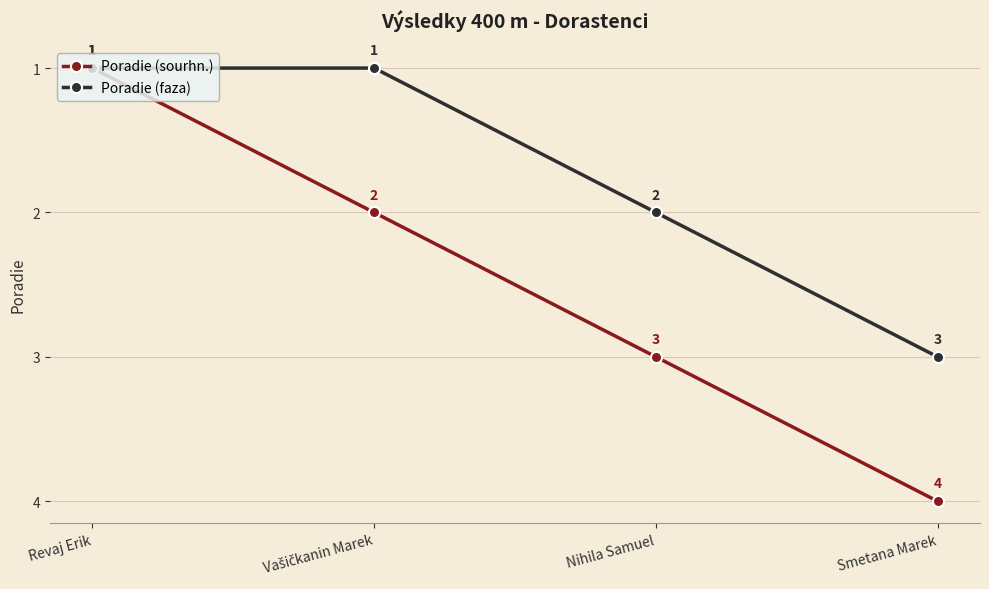

Between Revaj Erik and Nihila Samuel, which series saw the biggest shift?

Poradie (sourhn.)